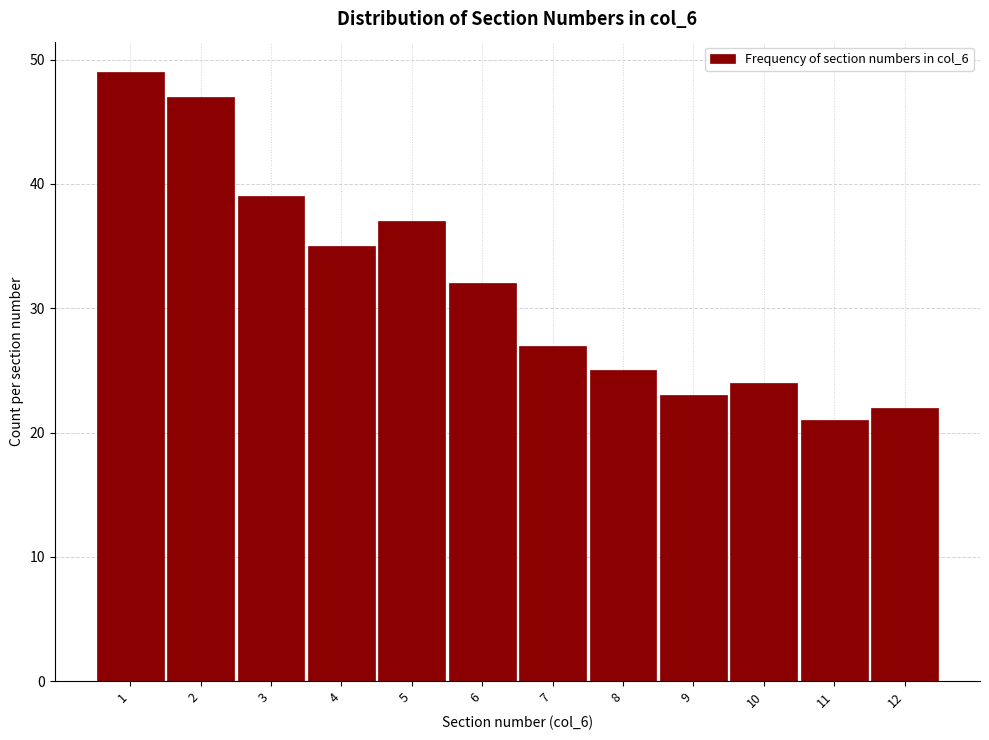

Reading left to right, transcribe this chart: for each bar, give the range it covers on the x-axis and its height. The values are not printed on the chart, so give them approximately, as read against the axis.

0.5 to 1.5: 49
1.5 to 2.5: 47
2.5 to 3.5: 39
3.5 to 4.5: 35
4.5 to 5.5: 37
5.5 to 6.5: 32
6.5 to 7.5: 27
7.5 to 8.5: 25
8.5 to 9.5: 23
9.5 to 10.5: 24
10.5 to 11.5: 21
11.5 to 12.5: 22